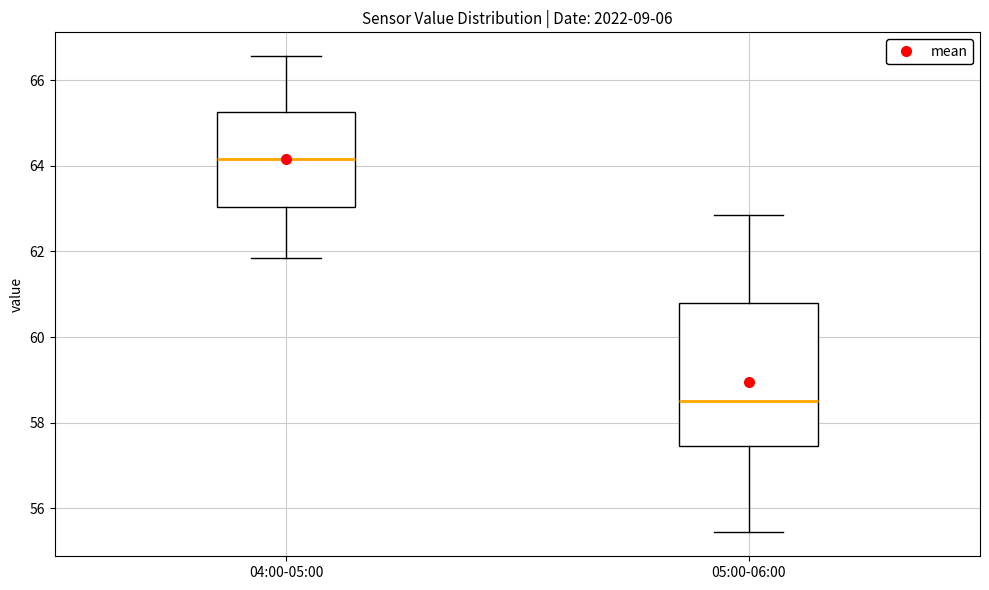

Which box is the tallest, from its lower edge to its upper edge?

05:00-06:00